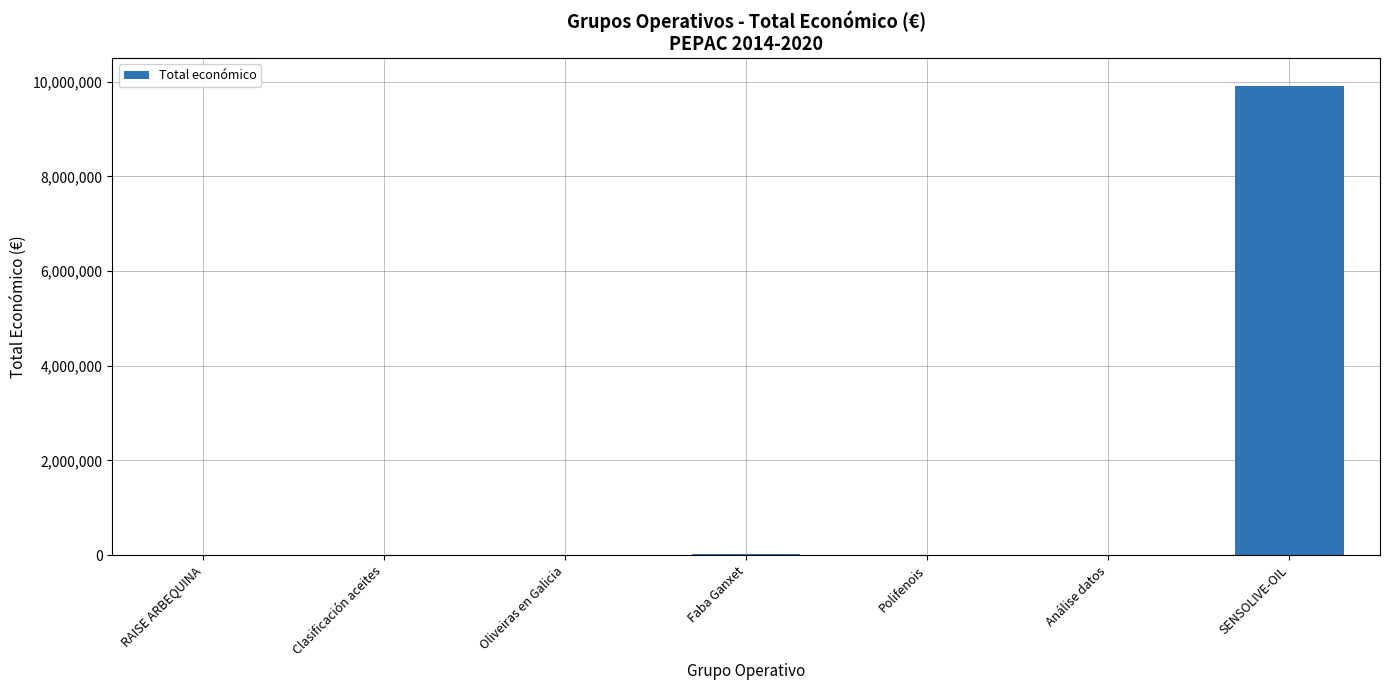

Which category has the highest value across all series?

SENSOLIVE-OIL